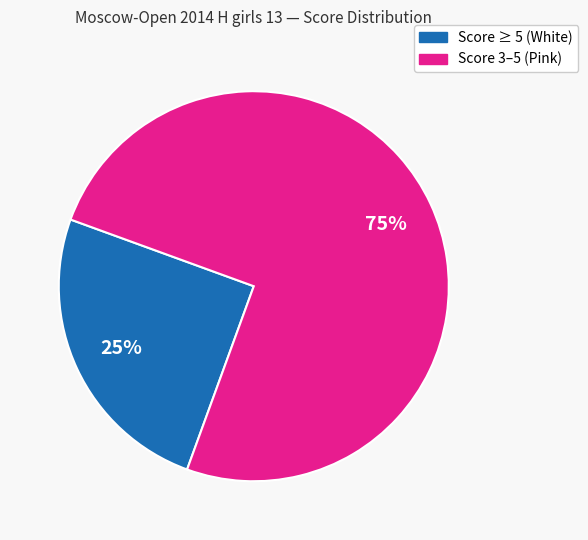

To the nearest percent, what is the difference between the largest and smallest slice percentages?

50%